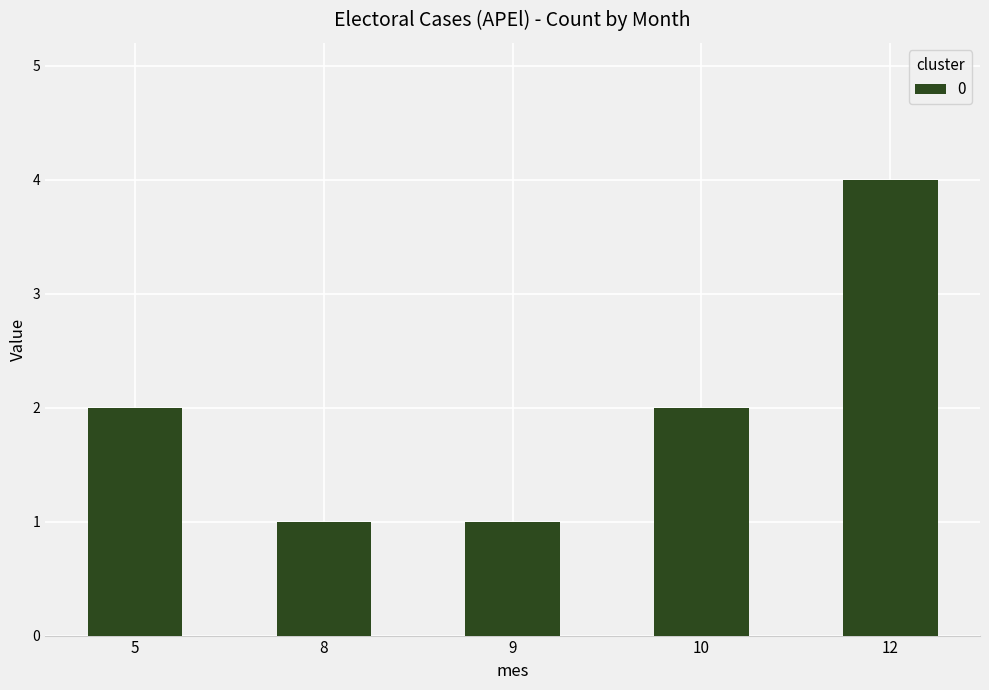

What is the difference between the second highest and second lowest values?

1